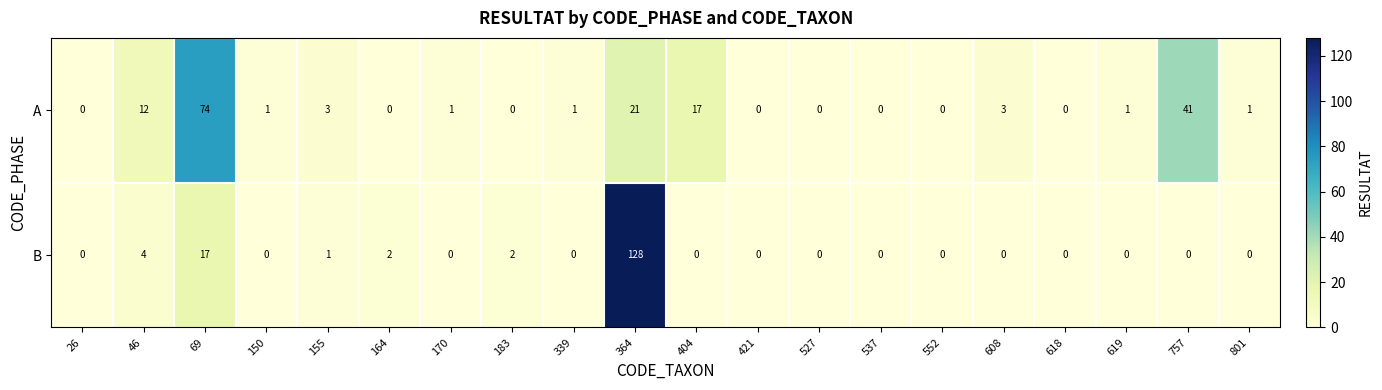

Which series changed the most between 46 and 757?

A